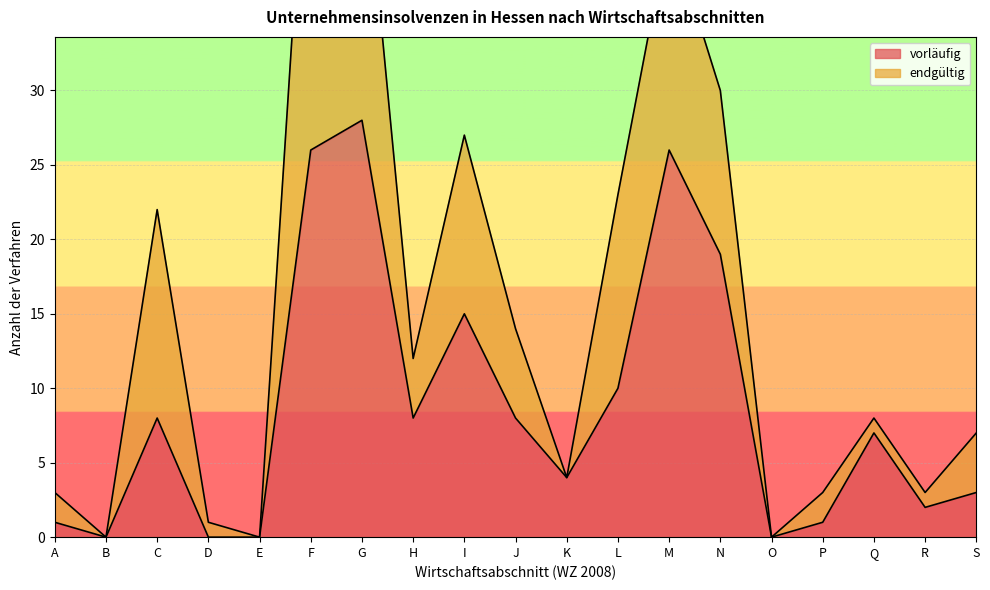

What is the sum of all values?

166